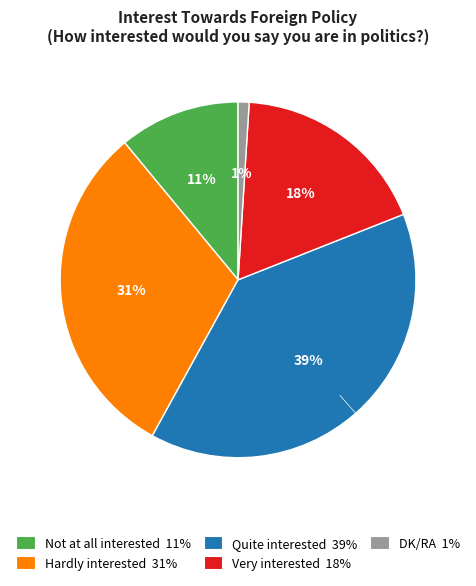

What percentage is the Very interested slice, to the nearest percent?

18%